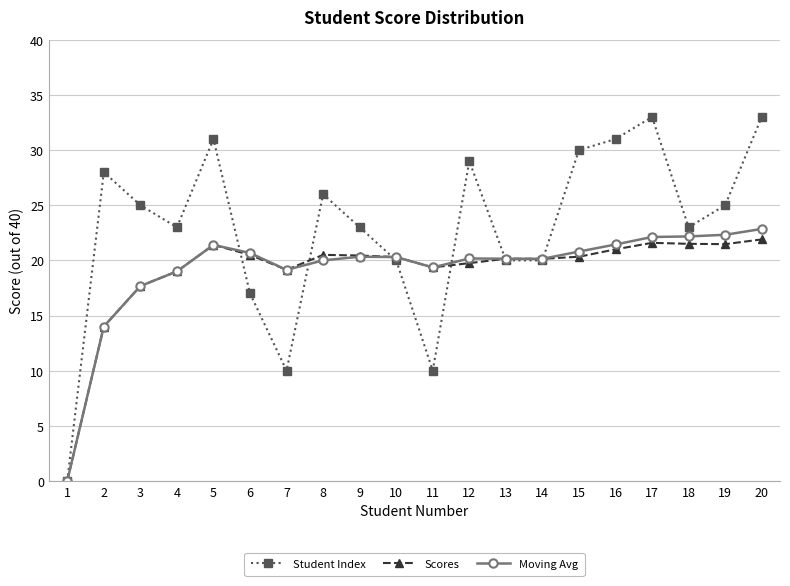

How many values in Student Index are above zero?

19